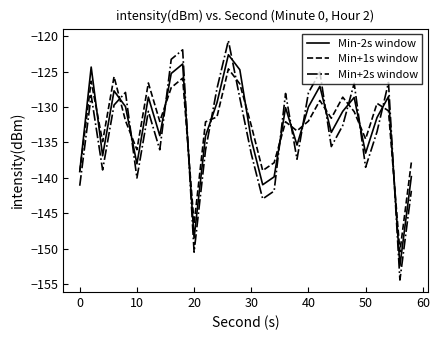

List the series in order of their peak value, highest first.

Min+2s window, Min-2s window, Min+1s window